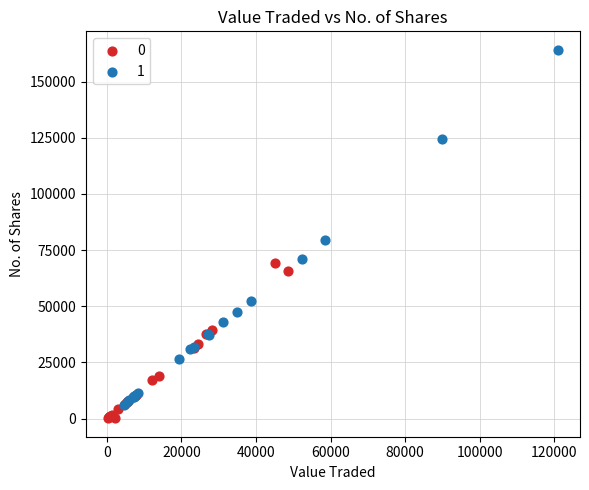

Which series contains the highest Y value?

1